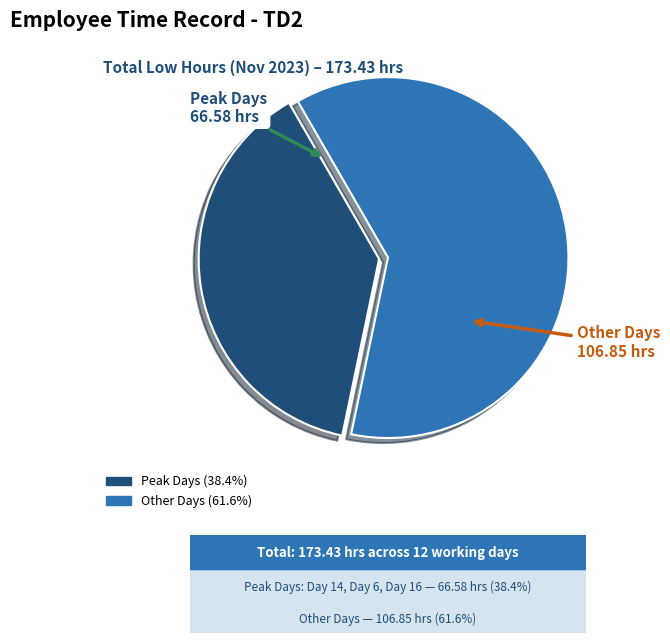

Is there a majority slice in this chart?

Yes